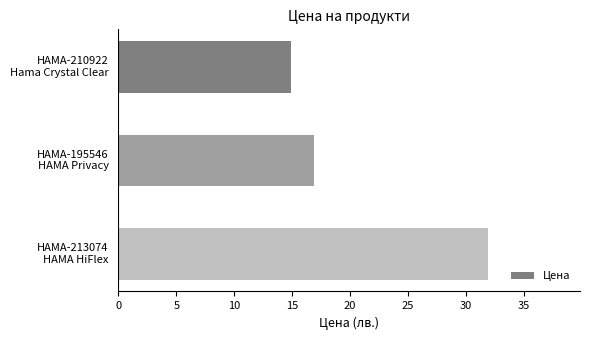

What is the difference between the maximum and second lowest values?

15.0